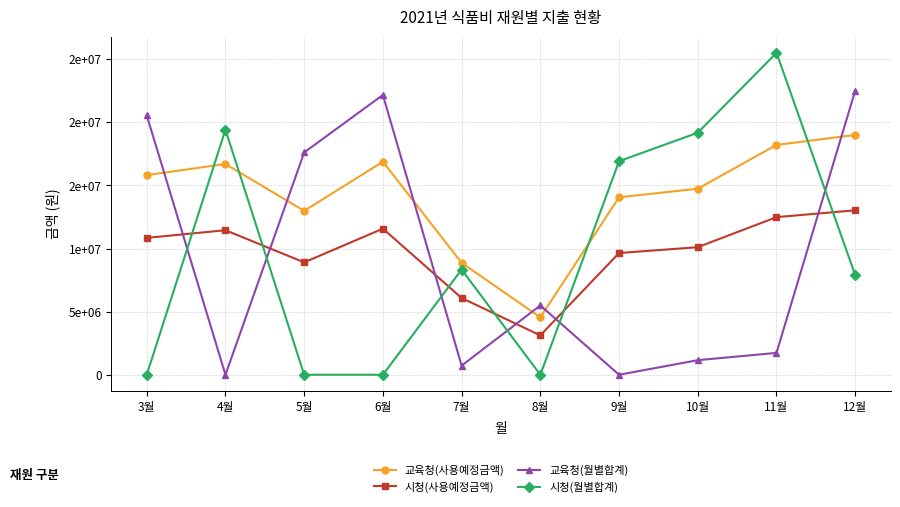

True or false: 교육청(사용예정금액) has more than 1 points higher than both neighbors.

True